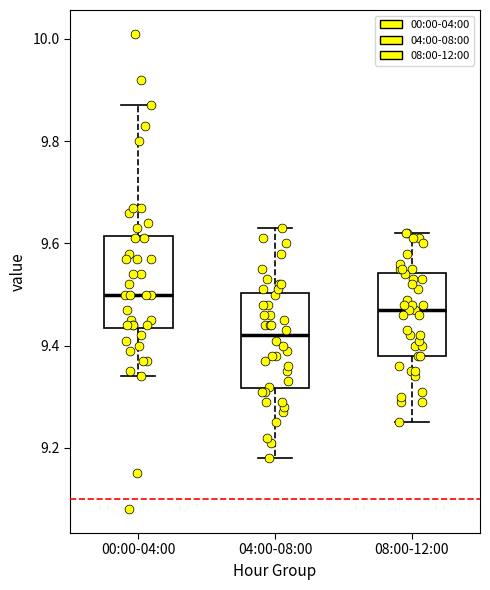

Where is the lower edge of the box for 04:00-08:00 on the y-axis? The values are not printed on the chart, so give them approximately, as read against the axis.

9.32